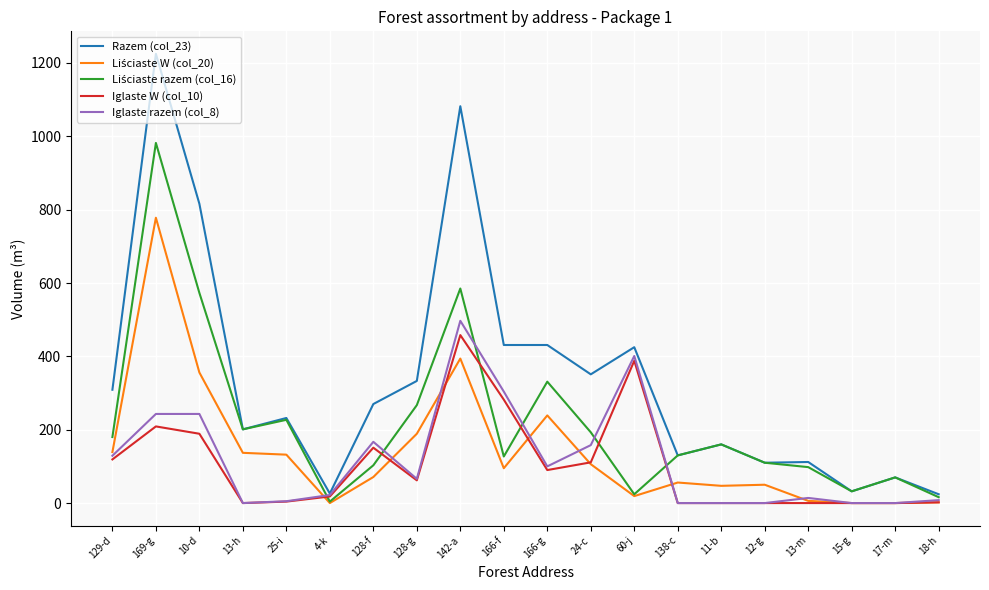

Which category has the highest value across all series?

169-g